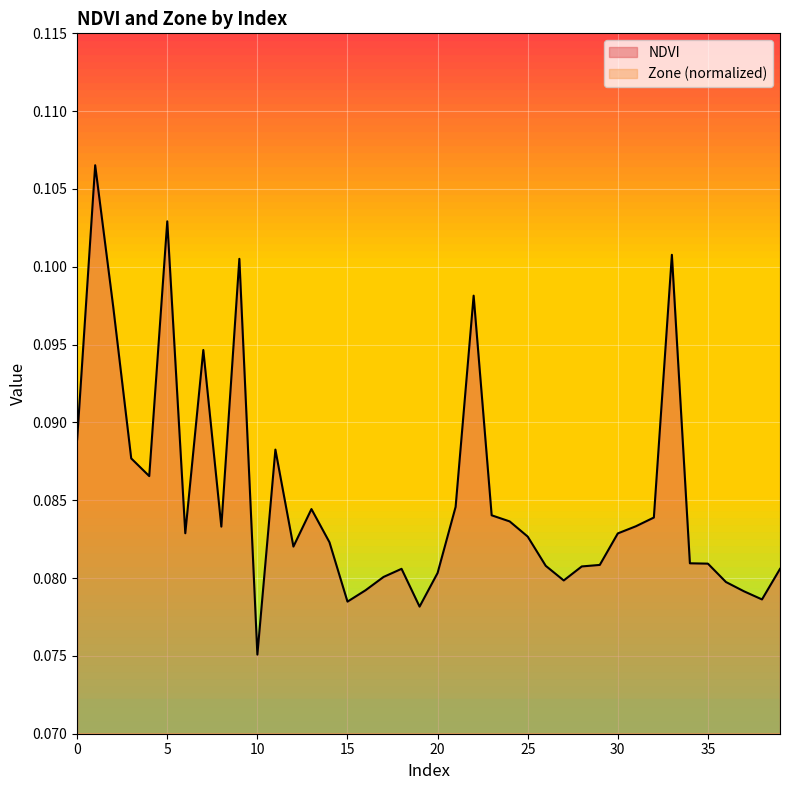

What is the greatest value displayed?

0.1